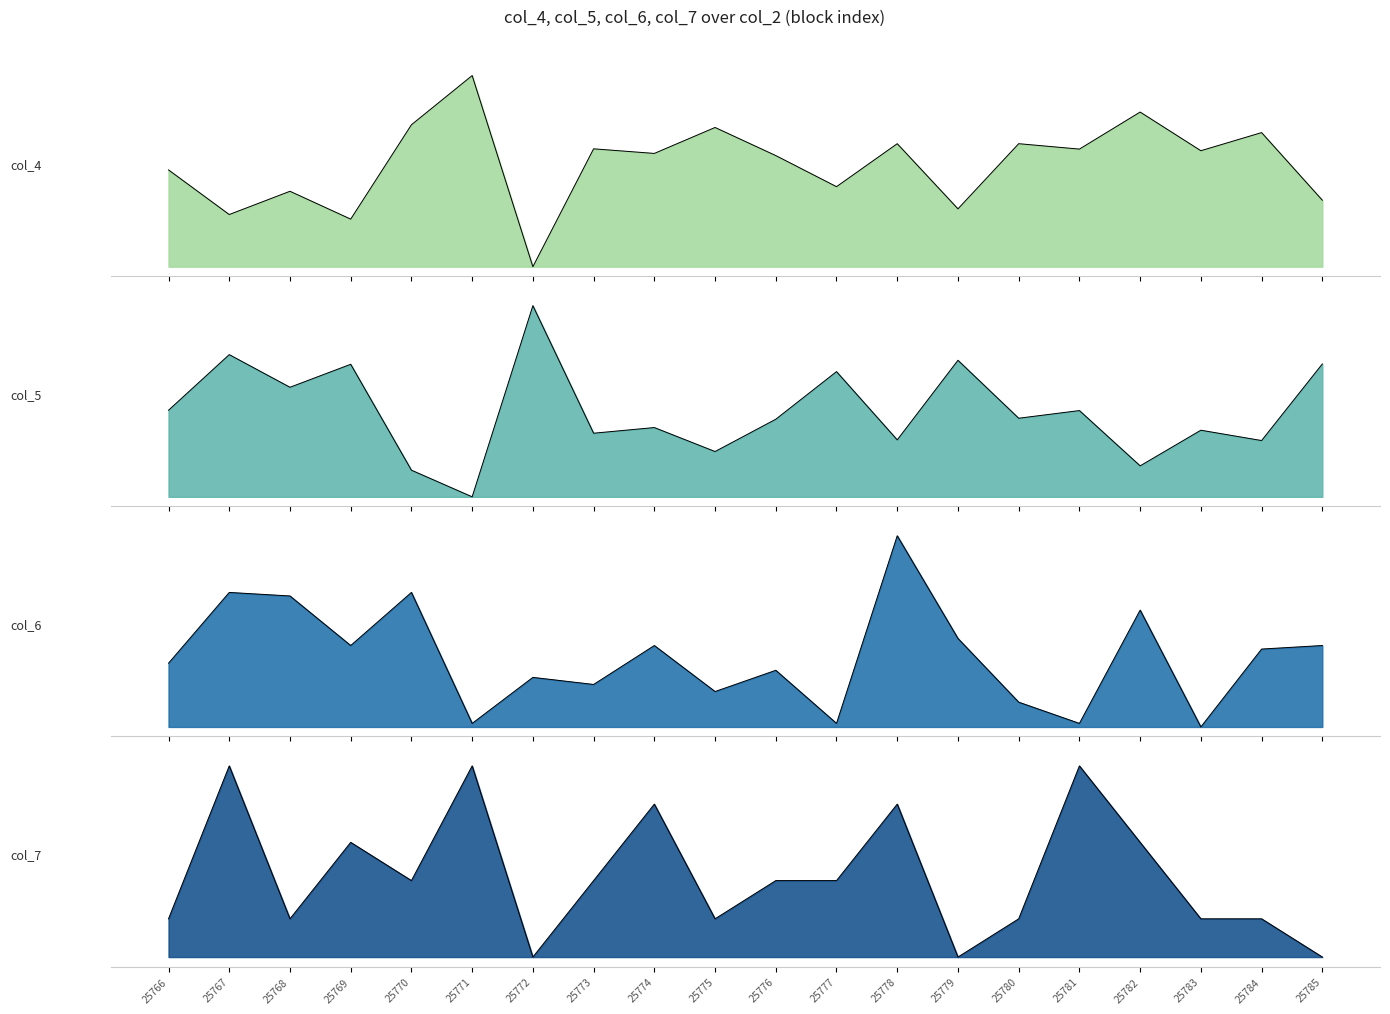

True or false: col_4 has a value of 657 at 25776.

False